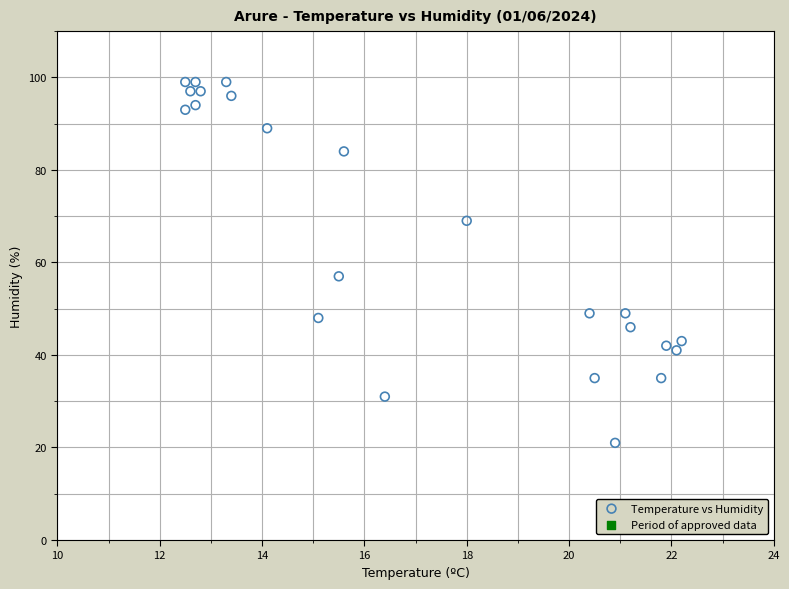

What Y value in the scatter plot is closest to 60?

57